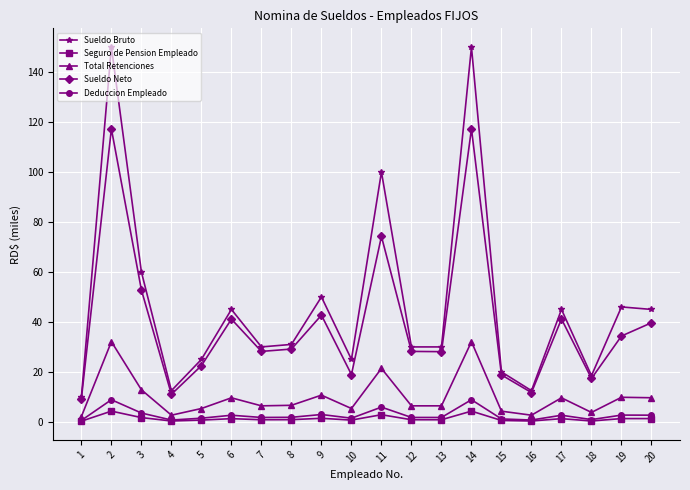

Does the chart display data point markers on the line(s)?

Yes